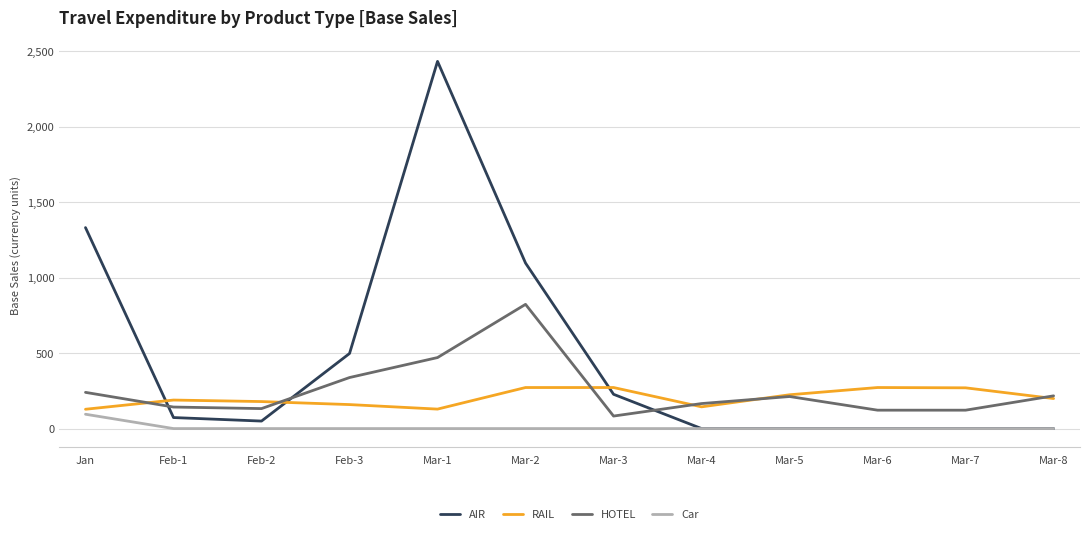

True or false: Car and HOTEL intersect in this chart.

False